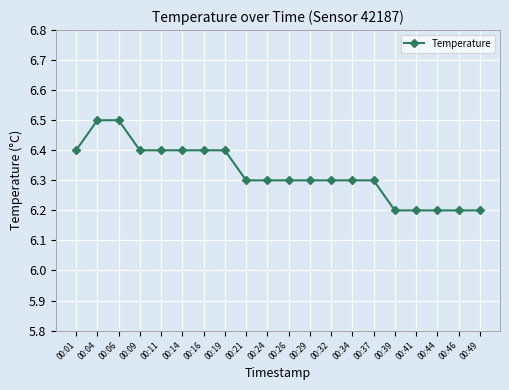

How many lines are shown in the chart?

1